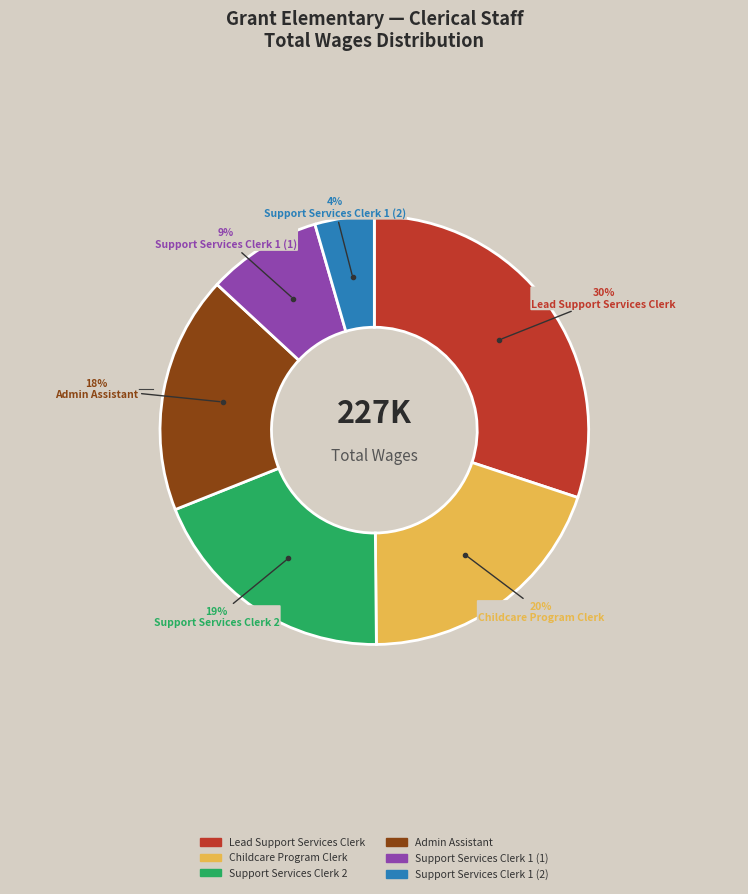

Which slice is the smallest?

Support Services Clerk 1 (2)